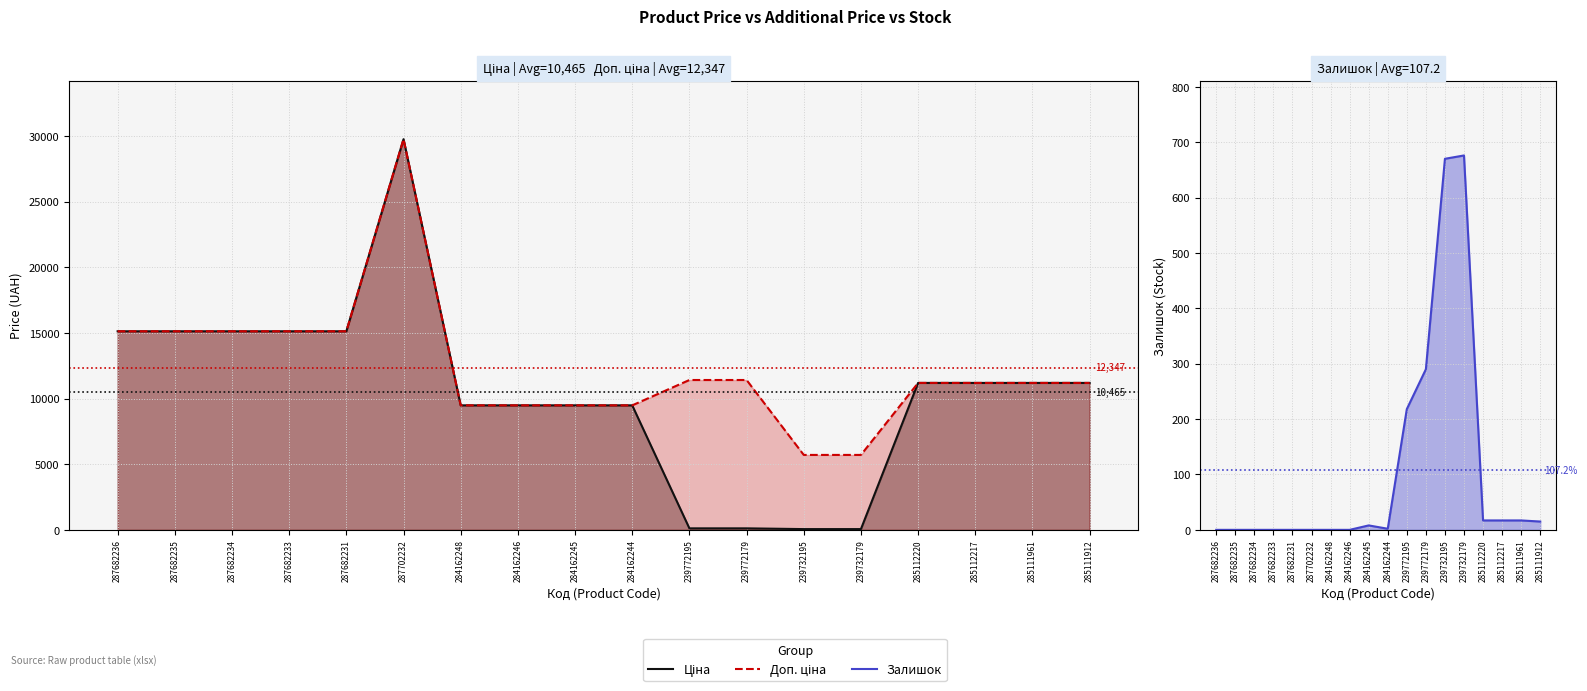

How many series are shown in this chart?

3